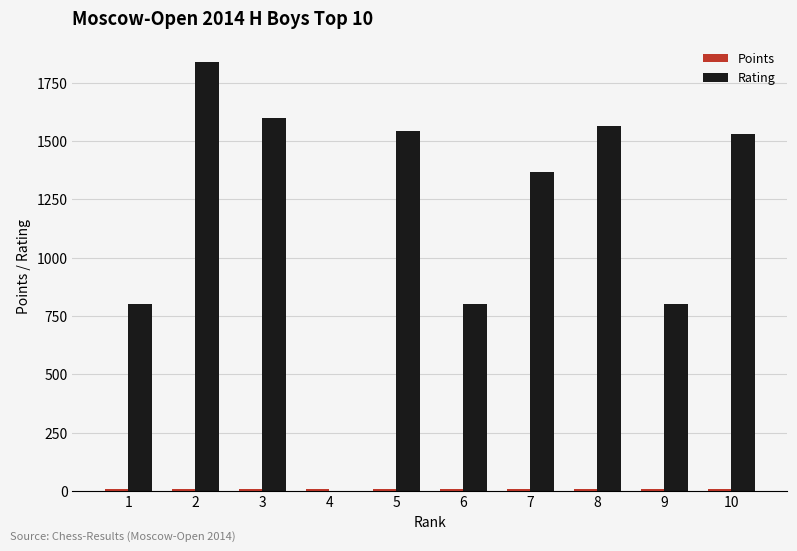

Is it true that Rating equals 800.0 at 1?

True